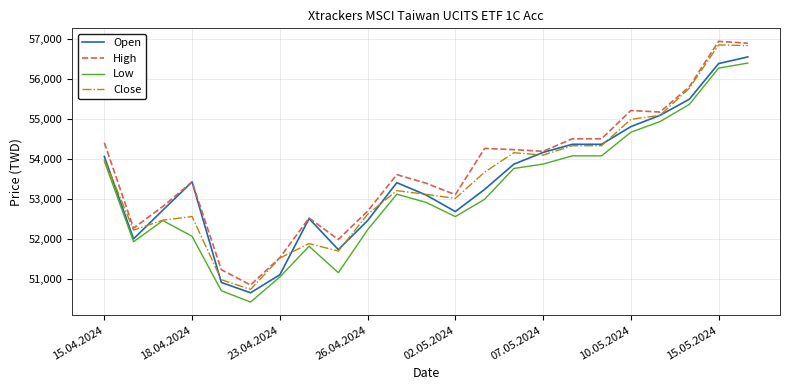

What is the greatest value displayed?

56941